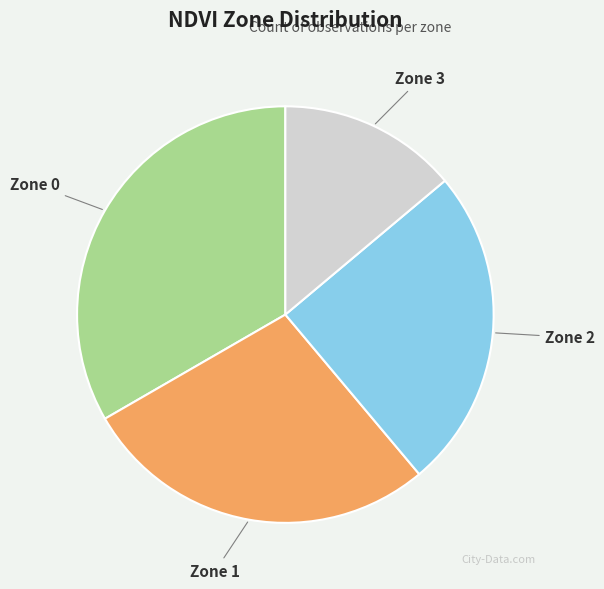

Is the sum of Zone 1 and Zone 3 greater than half?

No